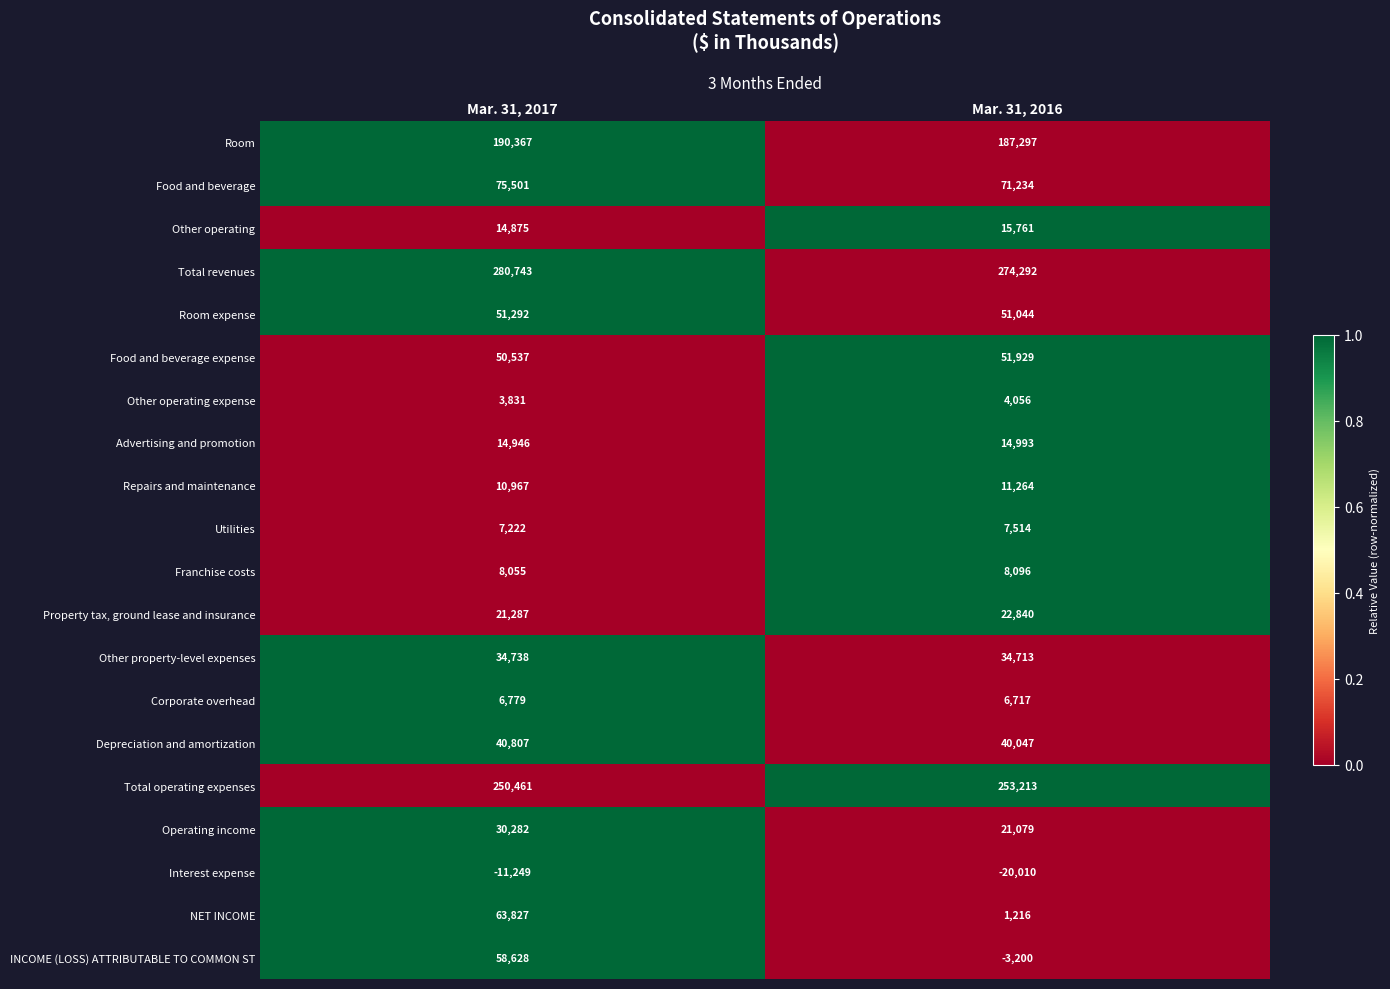

Which series has the largest total across all categories?

Total revenues